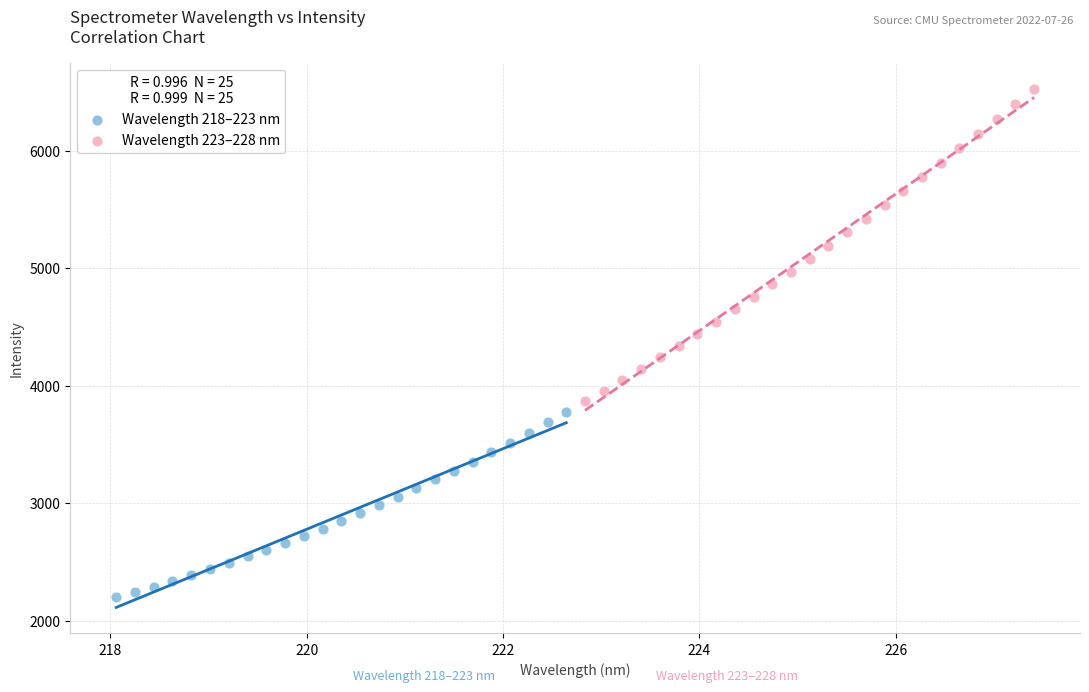

Which series has the largest Y range (max minus min)?

Wavelength 223–228 nm